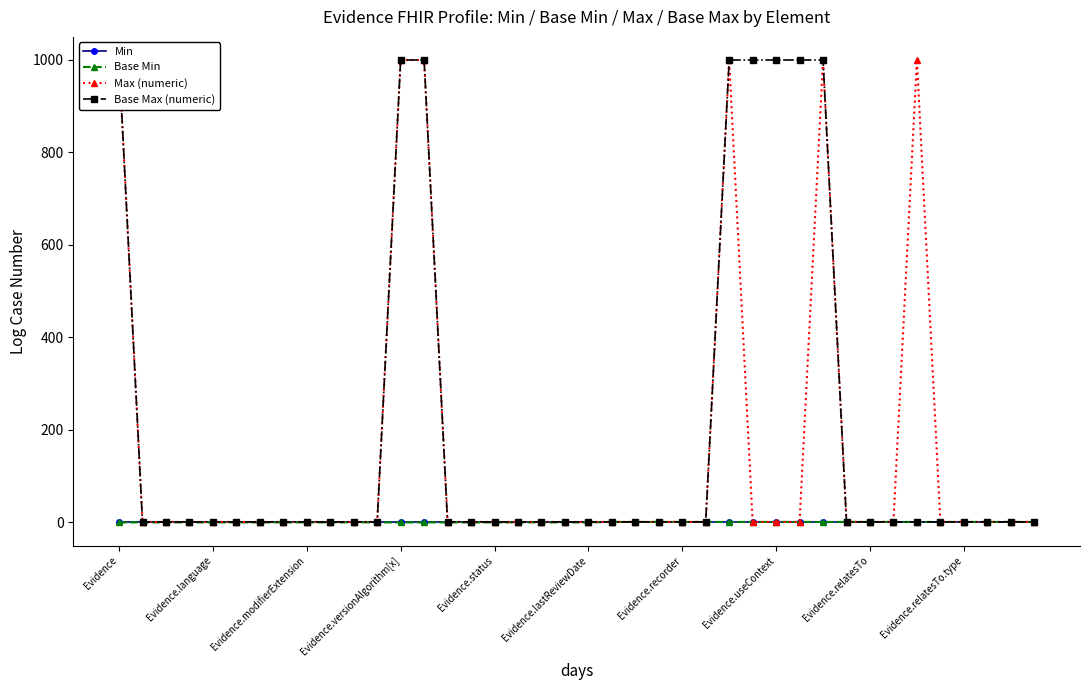

Rank the series at 31 from highest to lowest value.

Base Min, Max (numeric), Base Max (numeric), Min